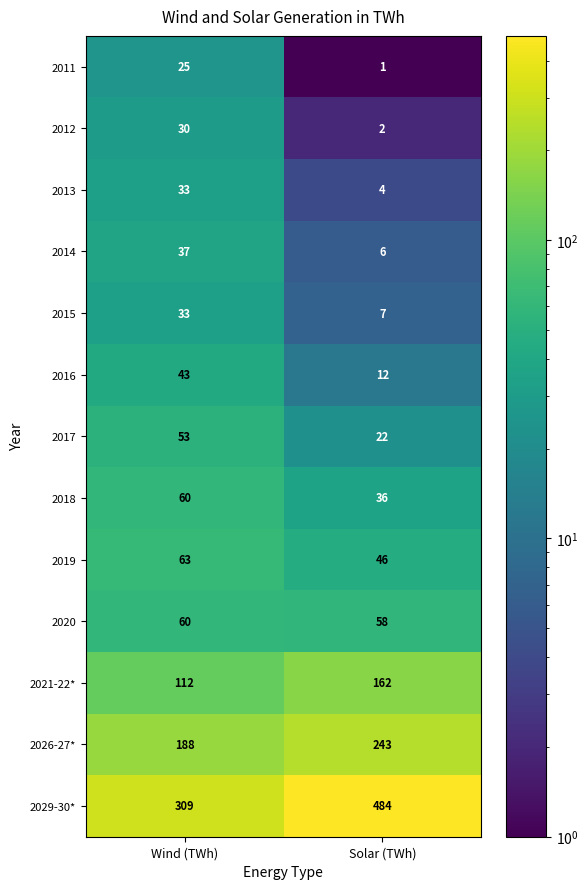

The 2012 series shows 2 at Solar (TWh). True or false?

True